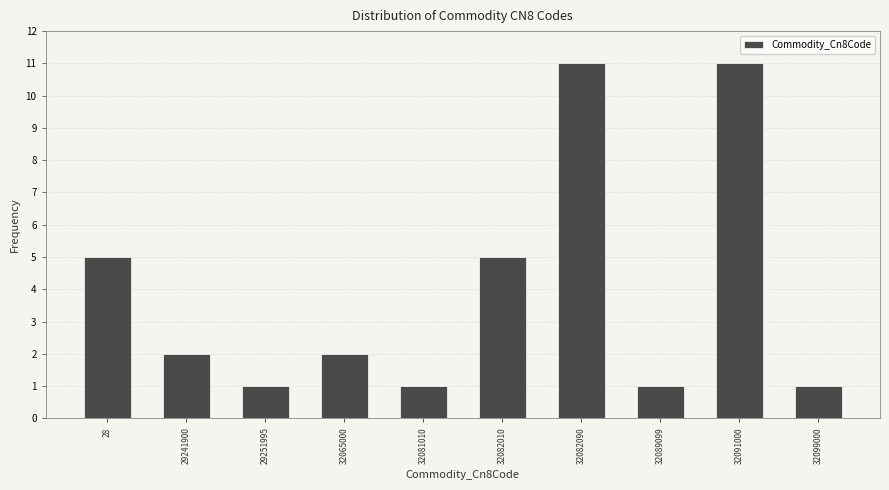

Reading left to right, what are all the values shown in this chart?

28=5	29241900=2	29251995=1	32065000=2	32081010=1	32082010=5	32082090=11	32089099=1	32091000=11	32099000=1